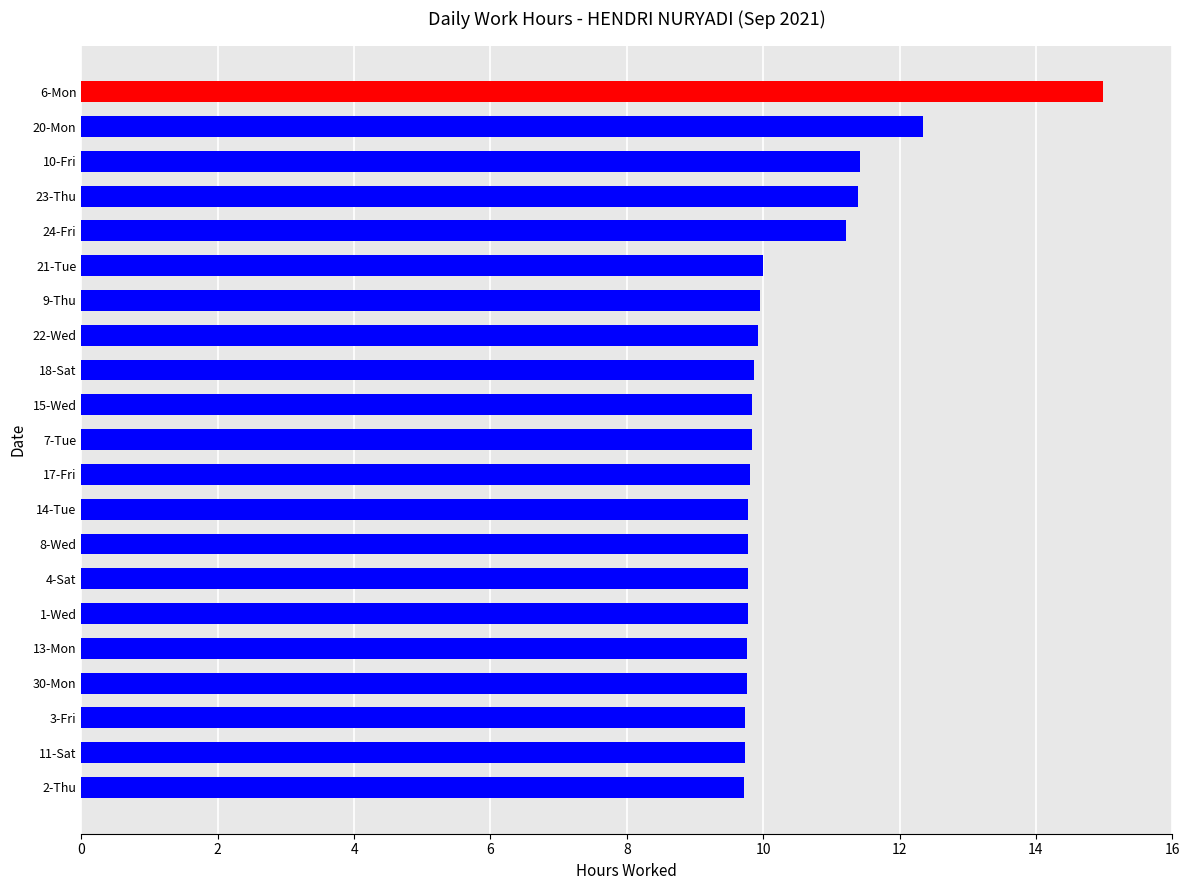

What is the ratio of the value at 2-Thu to the value at 3-Fri?

1.0